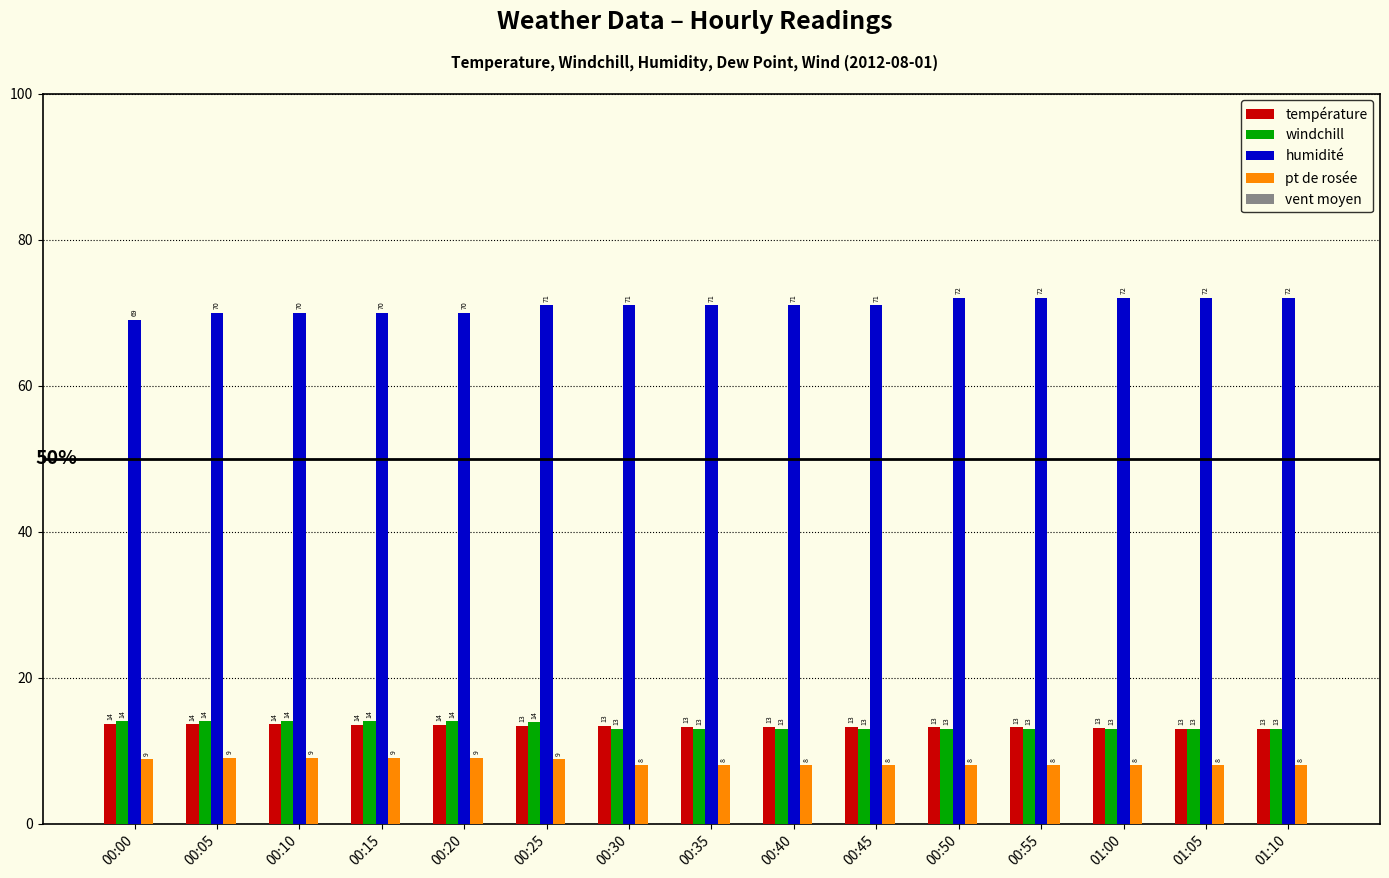

Count the température values in the range 13 to 14.

15